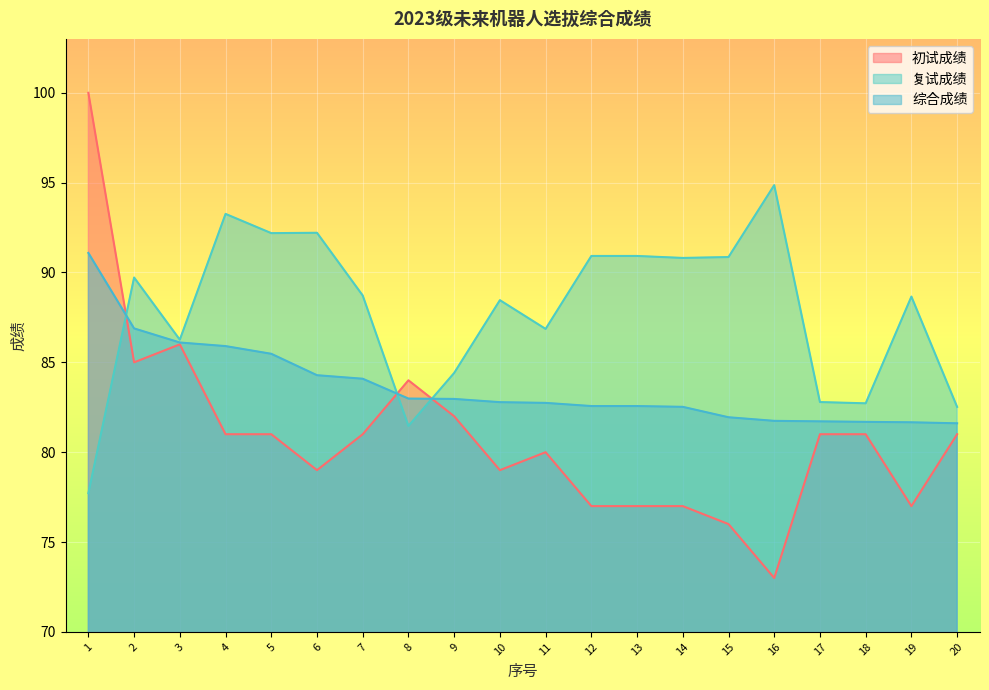

Count the number of data series in this chart.

3